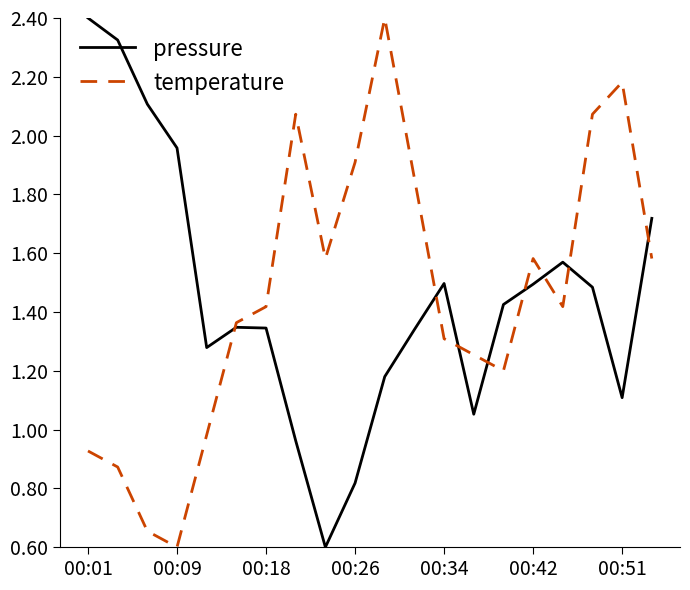

What is the average value of the temperature series?

1.5